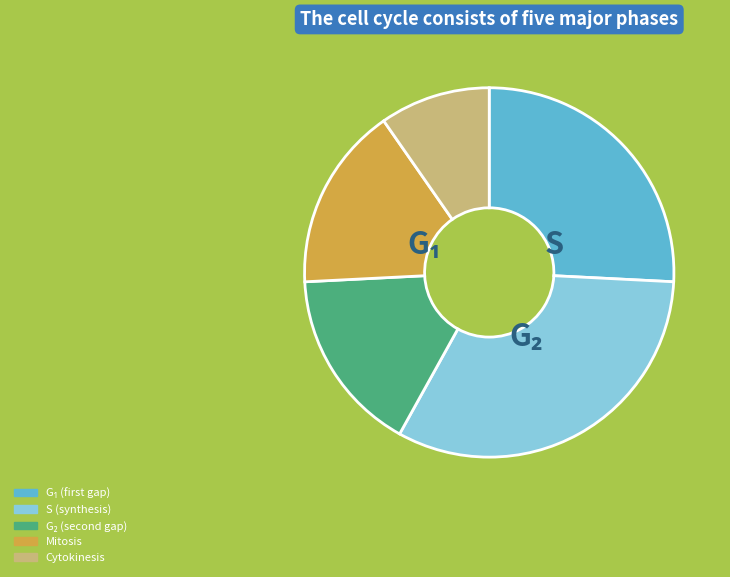

Do Mitosis and S (synthesis) together represent more than half of the pie?

No